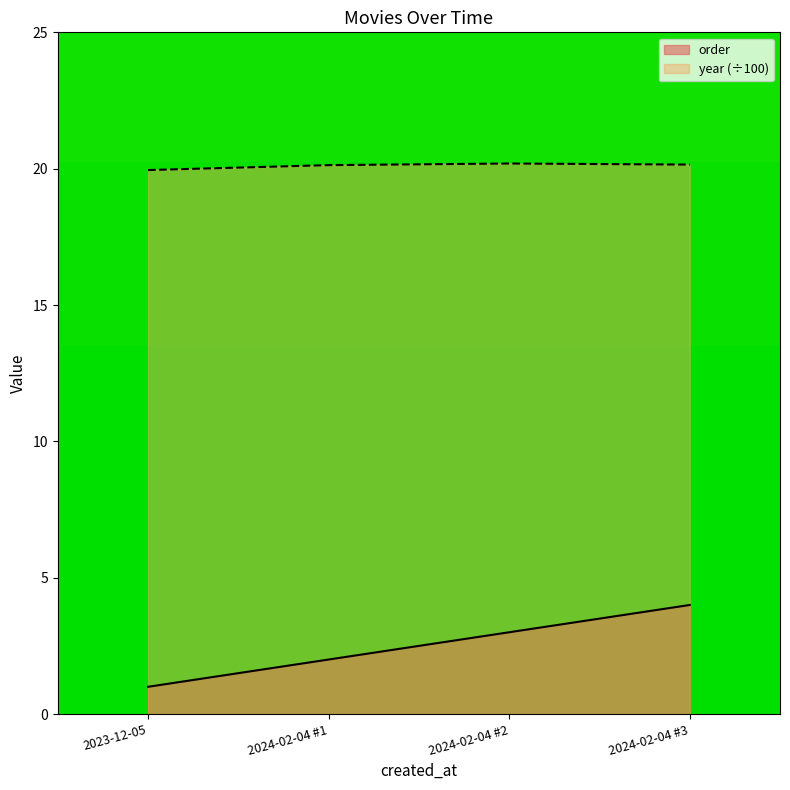

How many lines are shown in the chart?

2